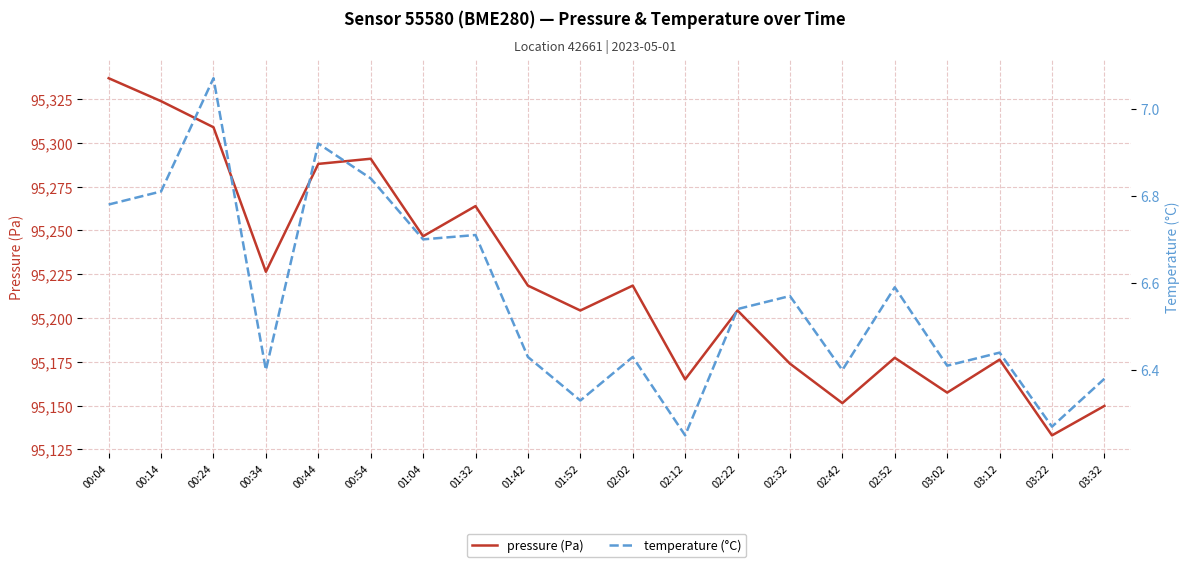

Is it true that temperature (°C) equals 12.0 at 00:14?

False